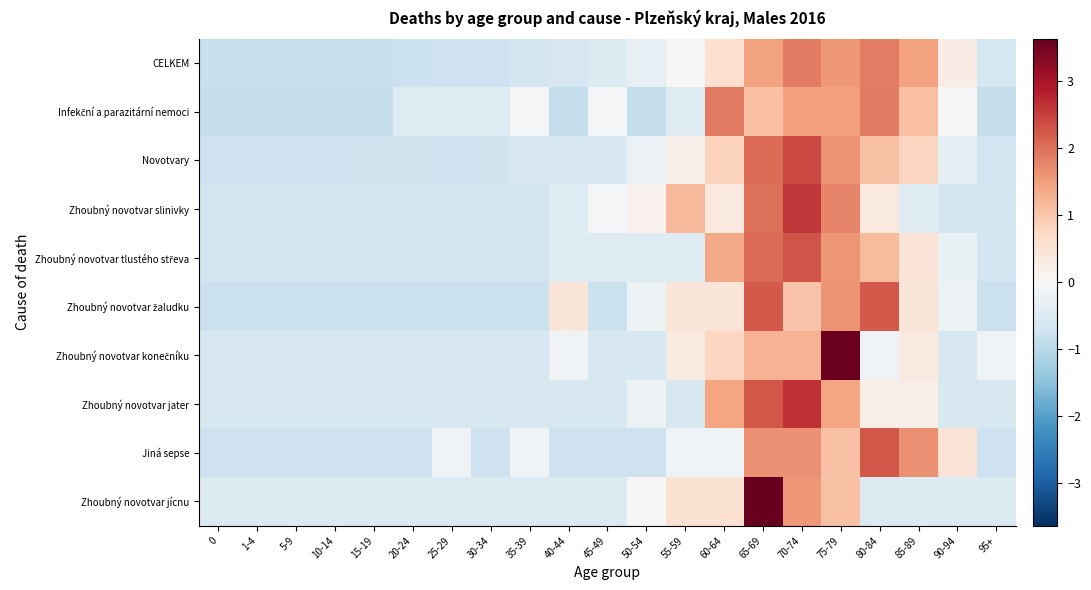

Which series has the widest spread of values?

Zhoubný novotvar konečníku